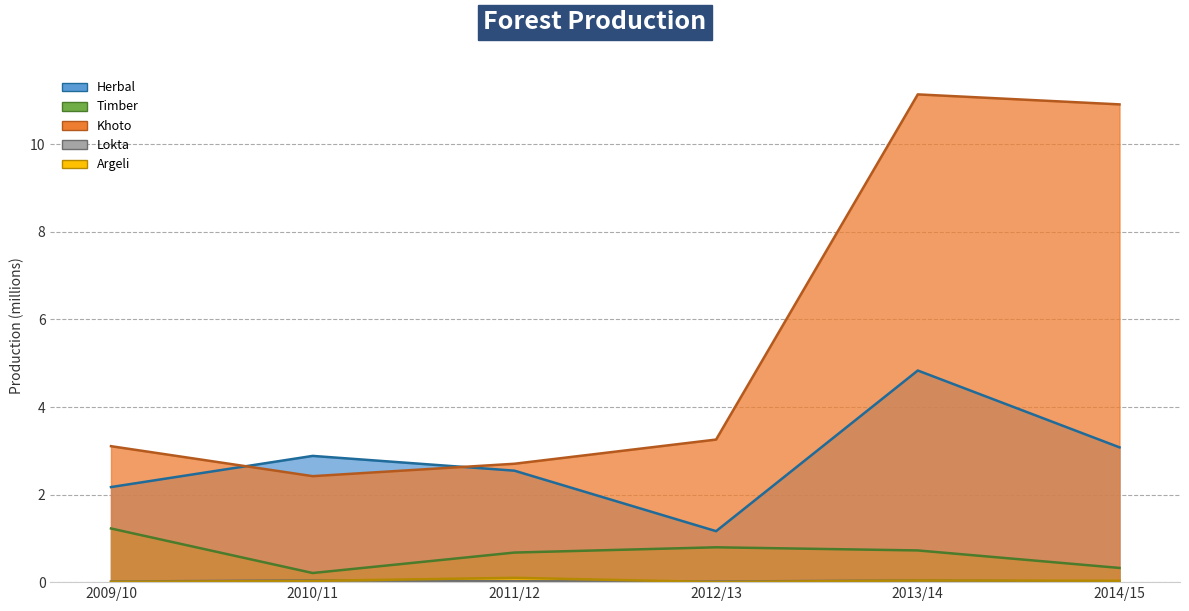

Reading right to left, transcribe all the data shown in this chart.

Herbal: 2014/15=3.1	2013/14=4.8	2012/13=1.2	2011/12=2.5	2010/11=2.9	2009/10=2.2
Timber: 2014/15=0.3	2013/14=0.7	2012/13=0.8	2011/12=0.7	2010/11=0.2	2009/10=1.2
Khoto: 2014/15=10.9	2013/14=11.1	2012/13=3.3	2011/12=2.7	2010/11=2.4	2009/10=3.1
Lokta: 2014/15=0.0	2013/14=0.0	2012/13=0.0	2011/12=0.0	2010/11=0.0	2009/10=0.0
Argeli: 2014/15=0.0	2013/14=0.0	2012/13=0.0	2011/12=0.1	2010/11=0.0	2009/10=0.0